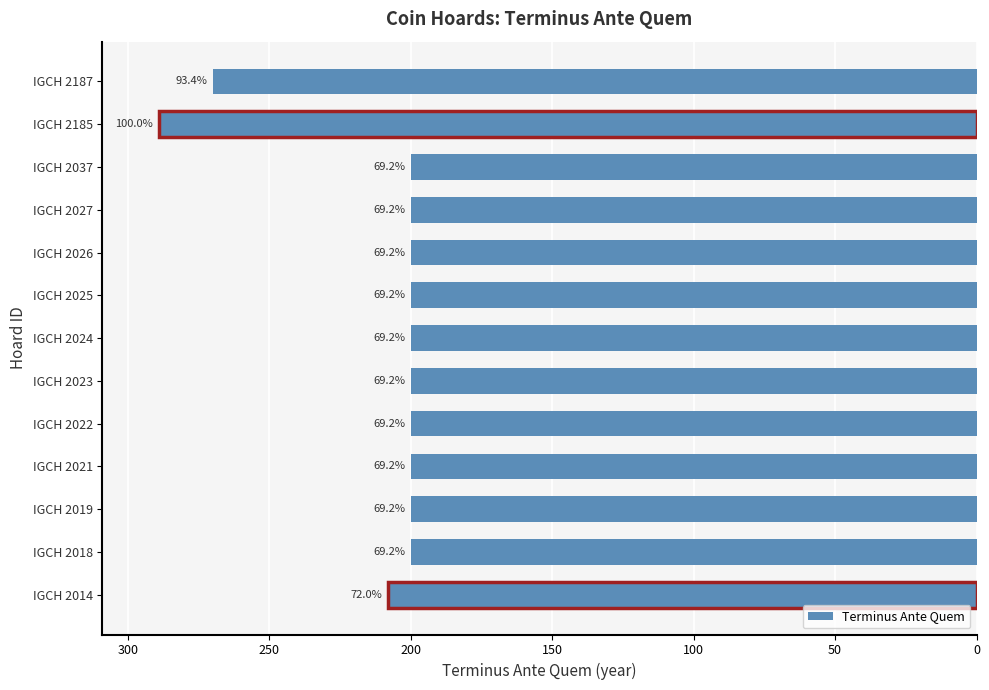

Where is the data nearest to the value -244?

IGCH 2187